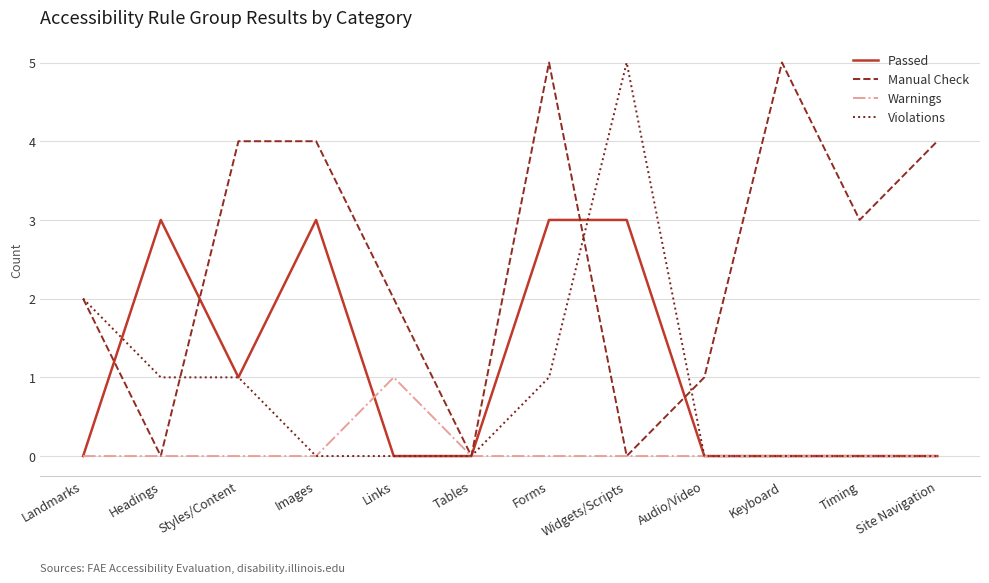

What is the difference between the maximum and second lowest values in the Violations series?

5